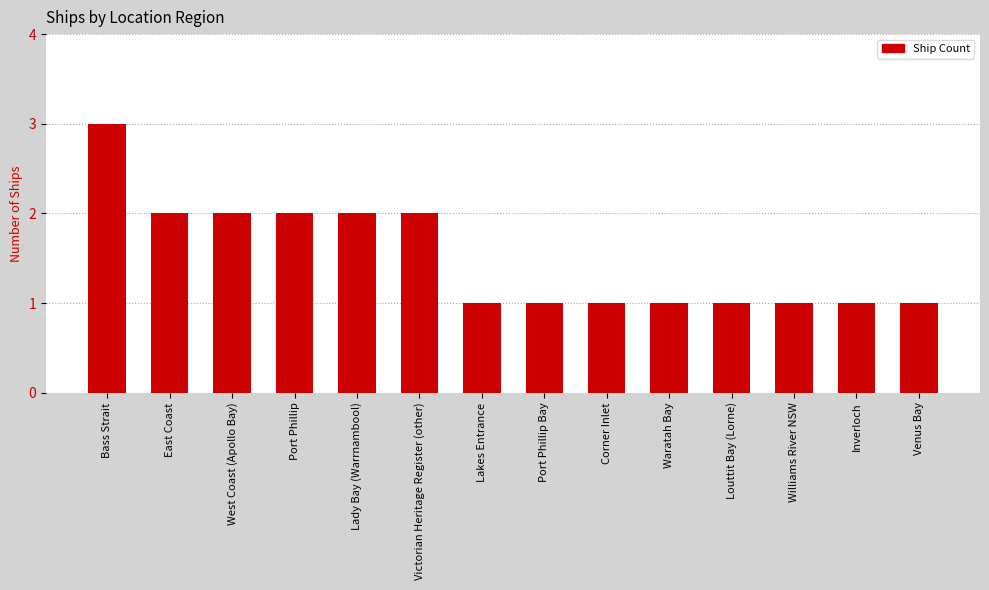

What is the ratio of the value at Corner Inlet to the value at Port Phillip Bay?

1.0